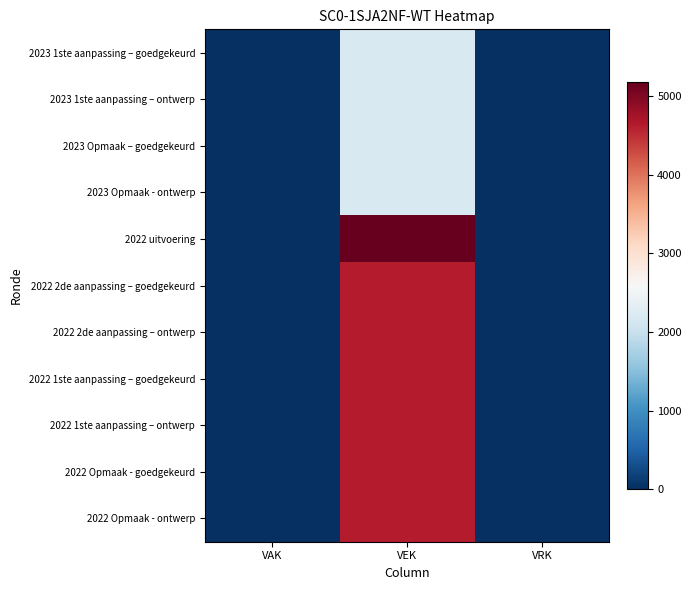

Which series changed the most between VAK and VEK?

2022 uitvoering